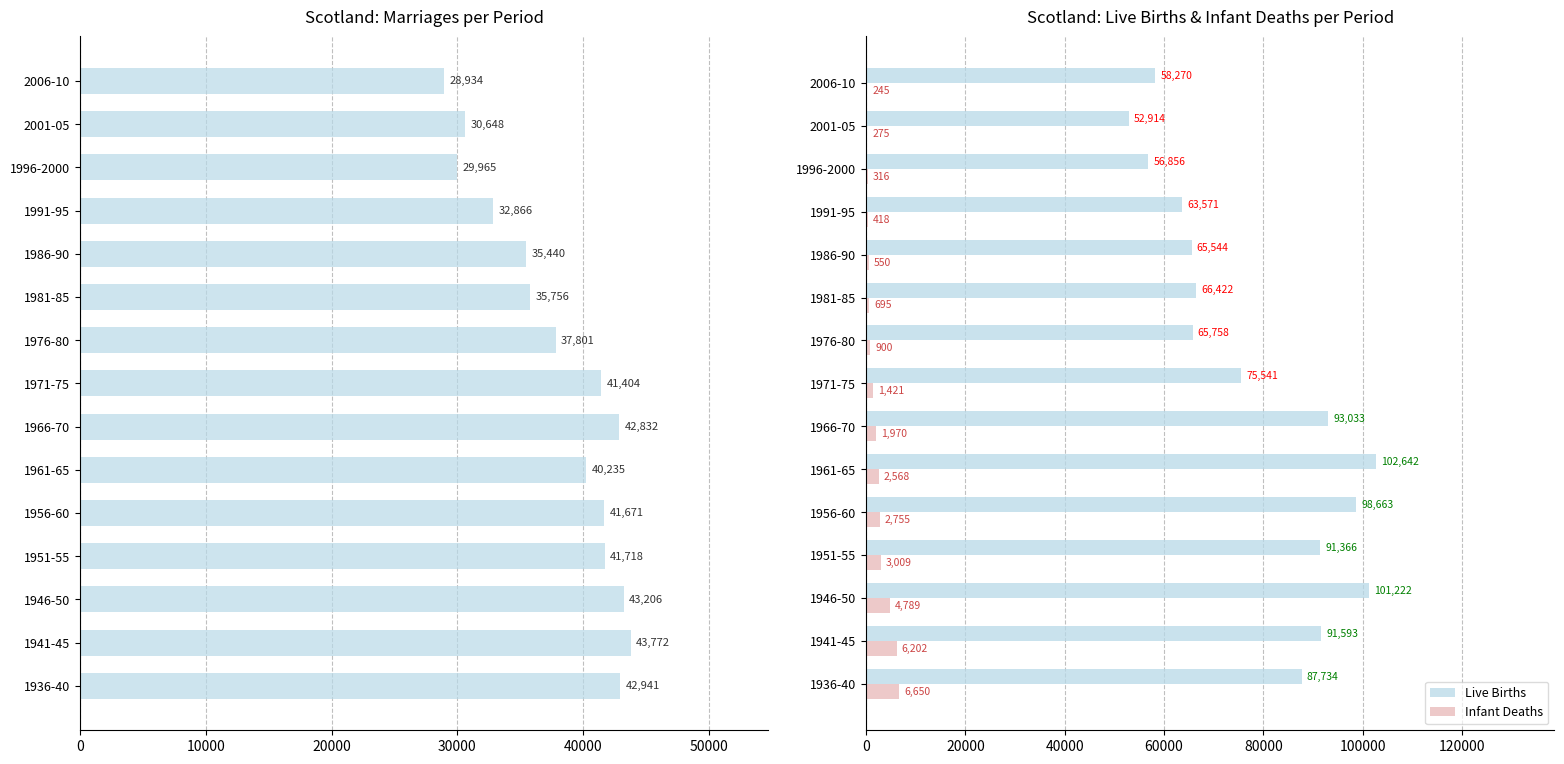

Where is Live Births nearest to the value 77778?

1971-75